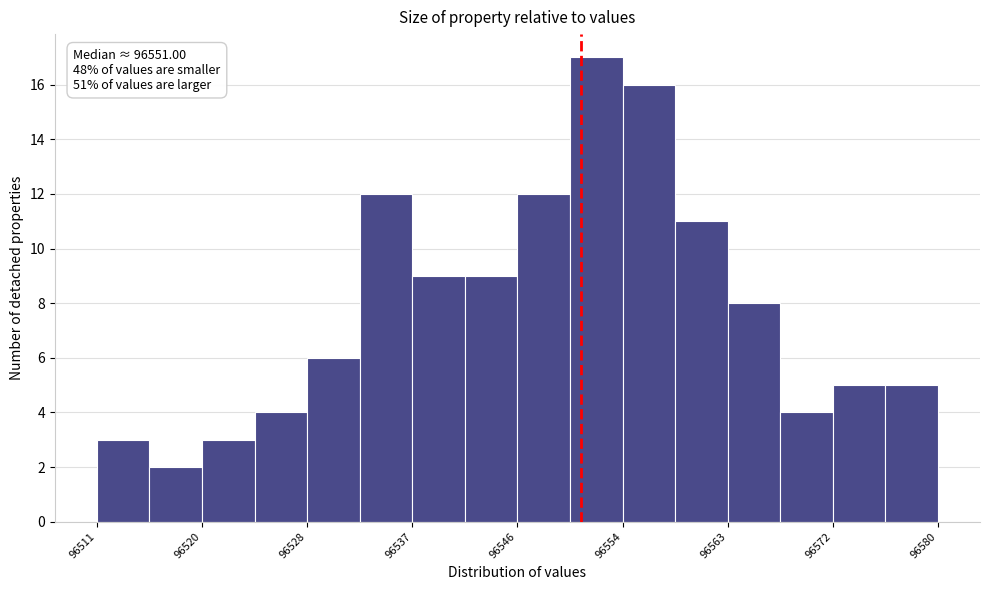

Which range on the x-axis has the tallest bar?

96550 to 96554